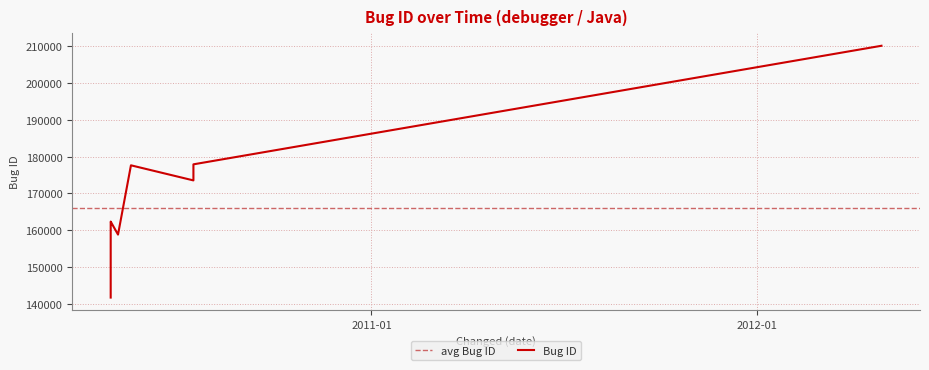

What value does the data have at 2010-04-29 09:50:04, to the nearest 50?

162350